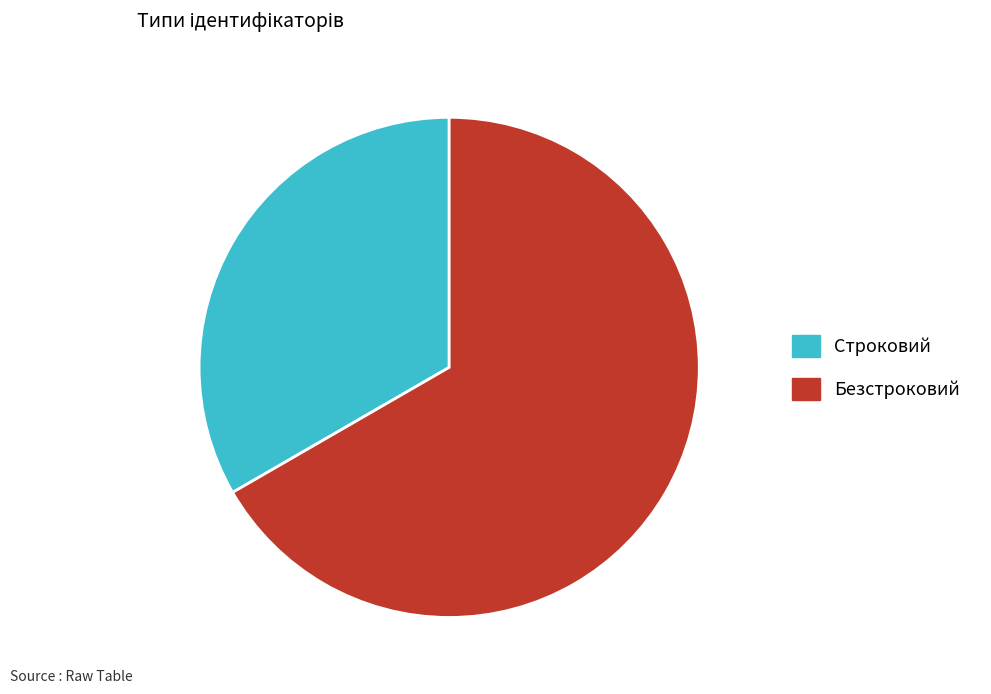

True or false: Безстроковий accounts for 67% of the total.

True